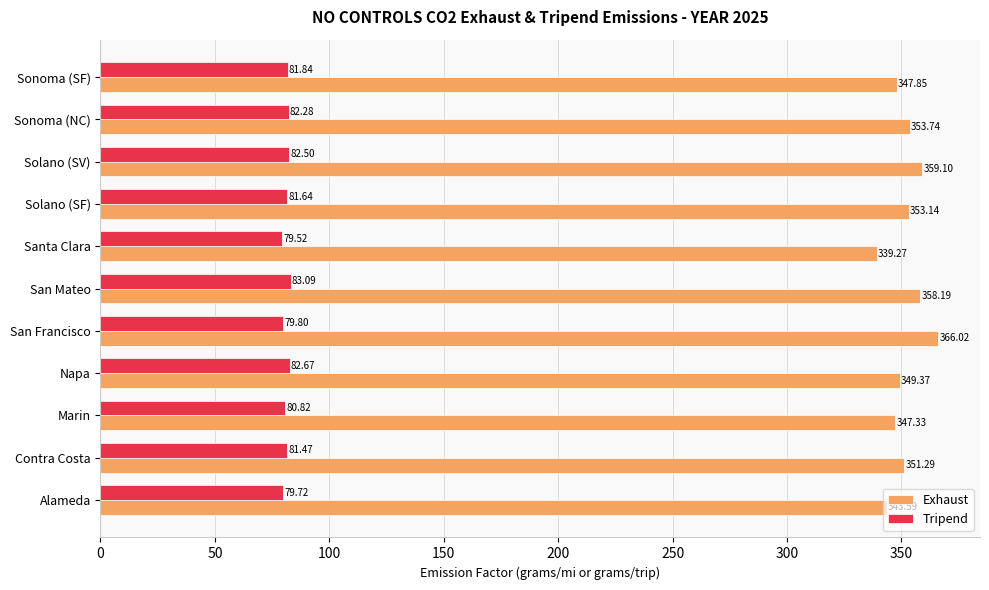

What is the spread (max minus min) of values at Marin?

266.5